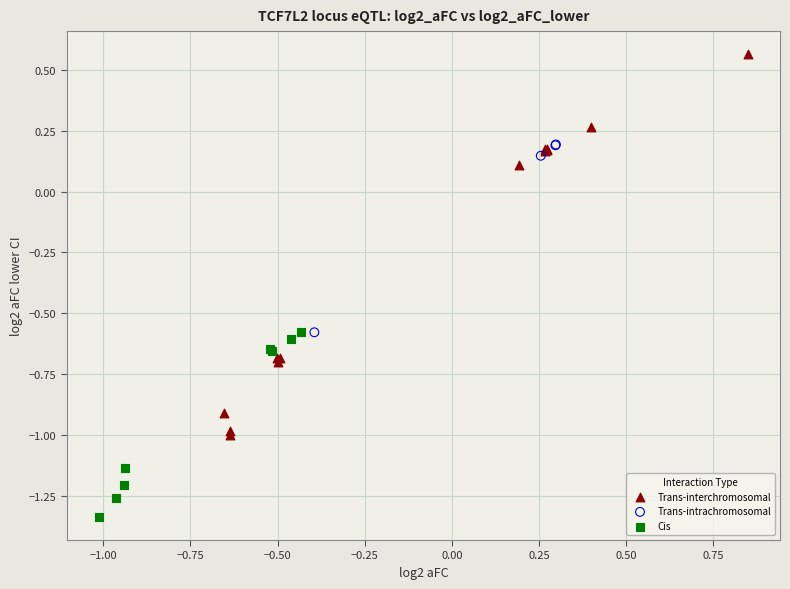

Which series has the widest spread of Y values?

Trans-interchromosomal